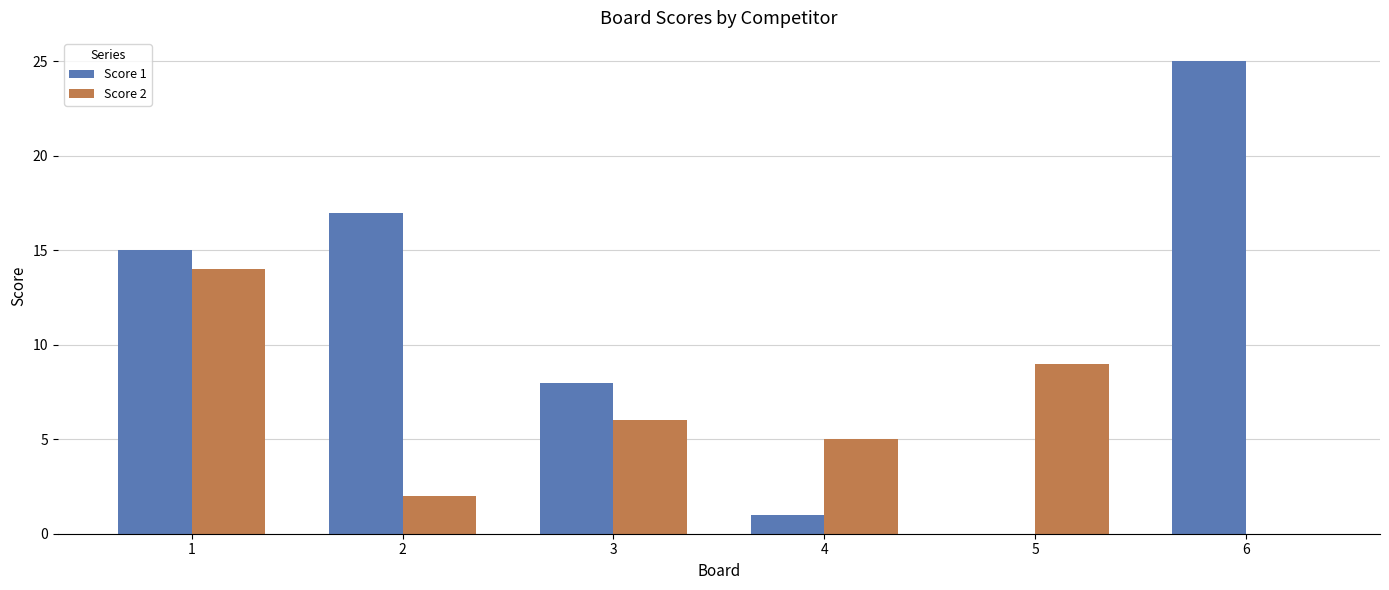

Reading right to left, transcribe all the data shown in this chart.

Score 1: 6=25	5=0	4=1	3=8	2=17	1=15
Score 2: 6=0	5=9	4=5	3=6	2=2	1=14